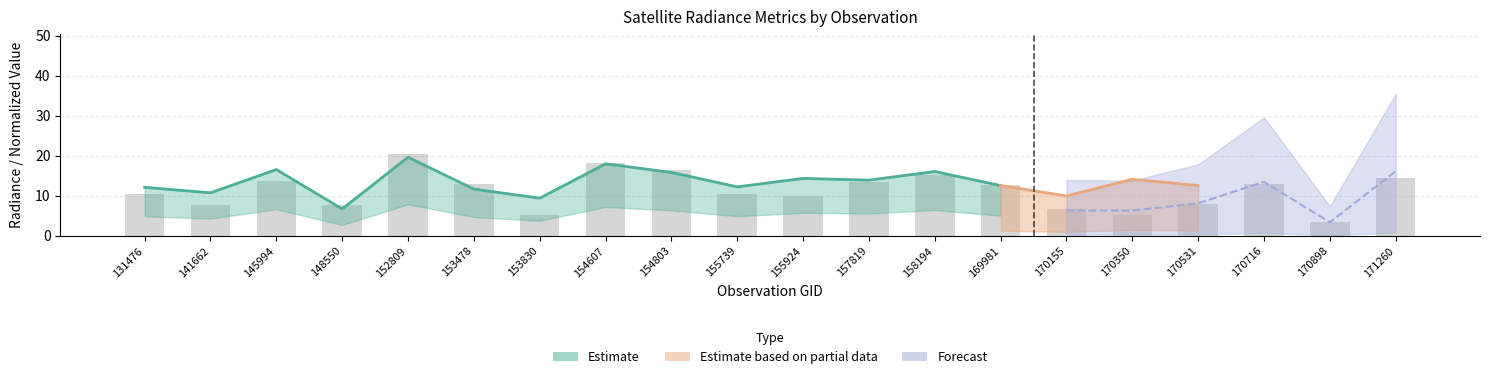

Does the chart contain any negative values?

No